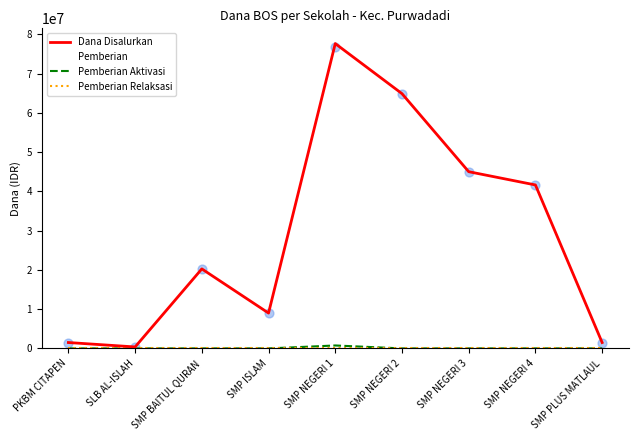

At which category is the sum across all series the highest?

SMP NEGERI 1